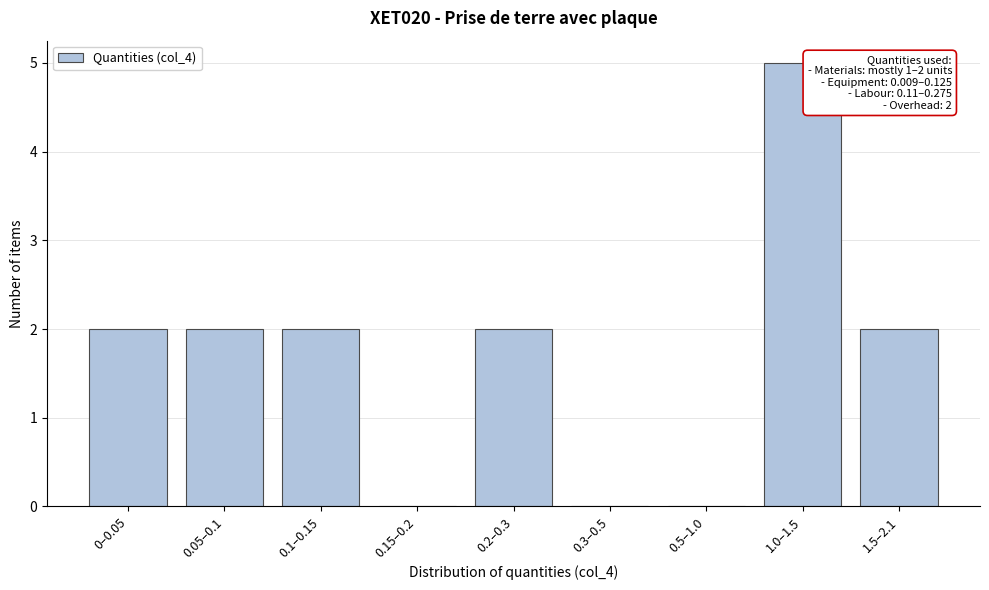

Reading right to left, extract all data points from this chart.

1.5–2.1=2	1.0–1.5=5	0.5–1.0=0	0.3–0.5=0	0.2–0.3=2	0.15–0.2=0	0.1–0.15=2	0.05–0.1=2	0–0.05=2